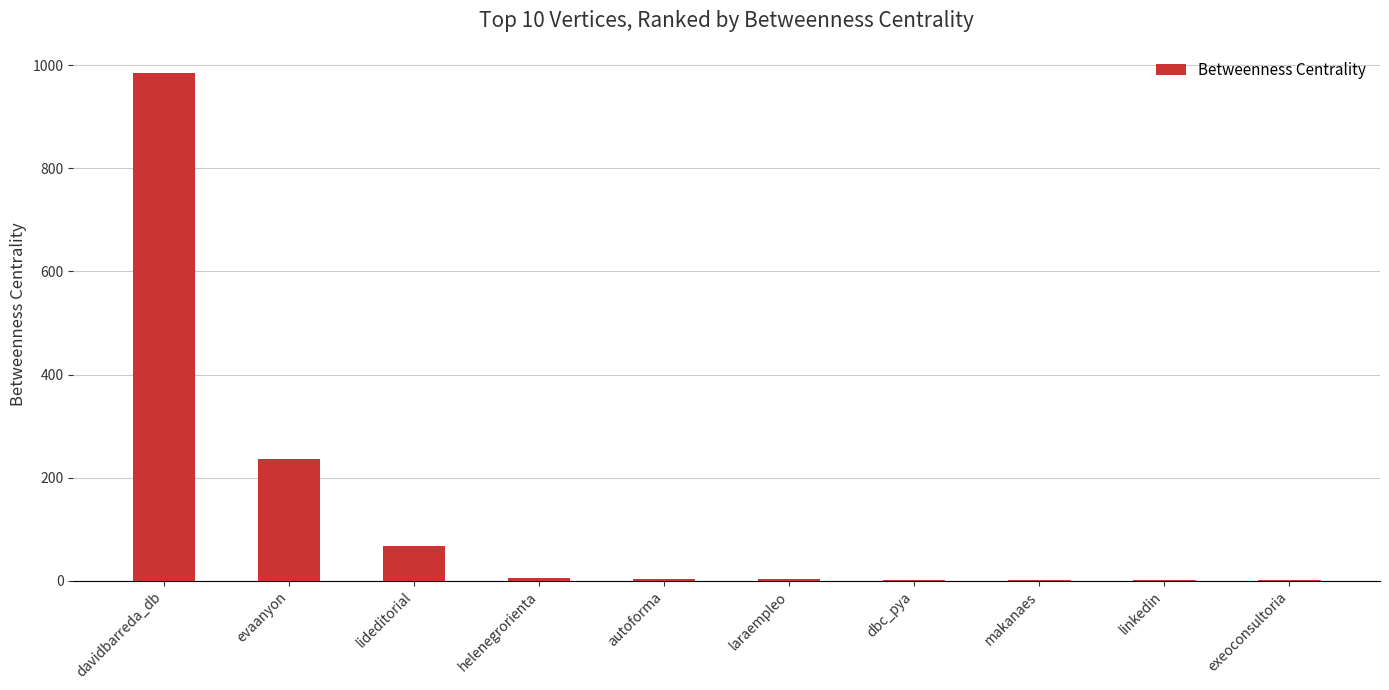

What is the sum of the values at lideditorial and makanaes?

67.9